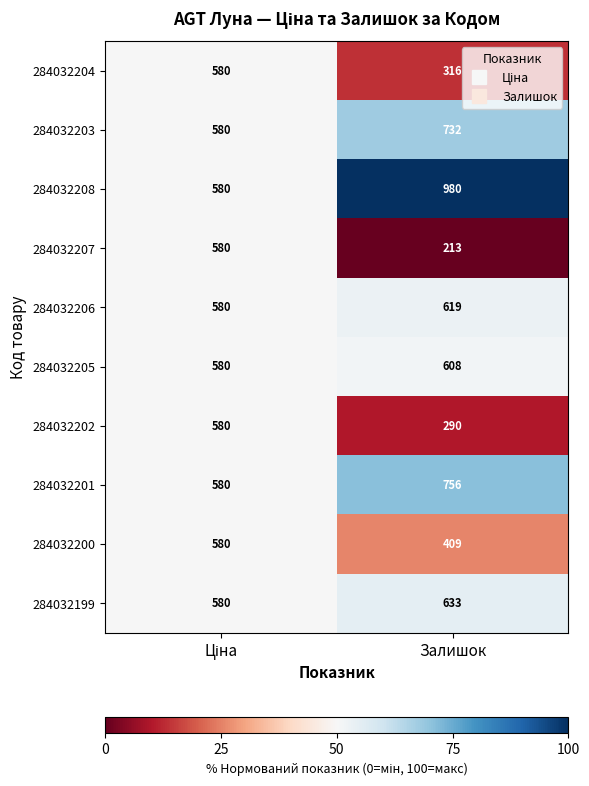

The 284032201 series shows 756 at Залишок. True or false?

True